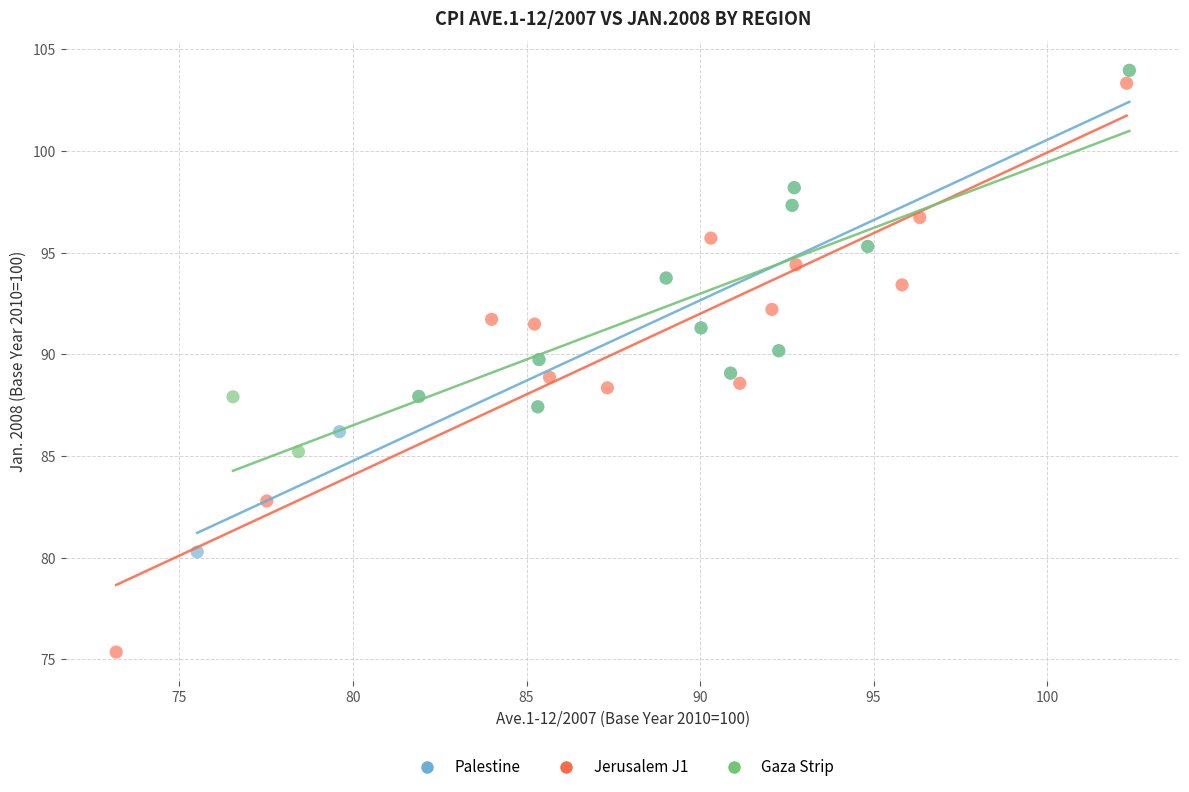

Which series has the widest spread of Y values?

Jerusalem J1